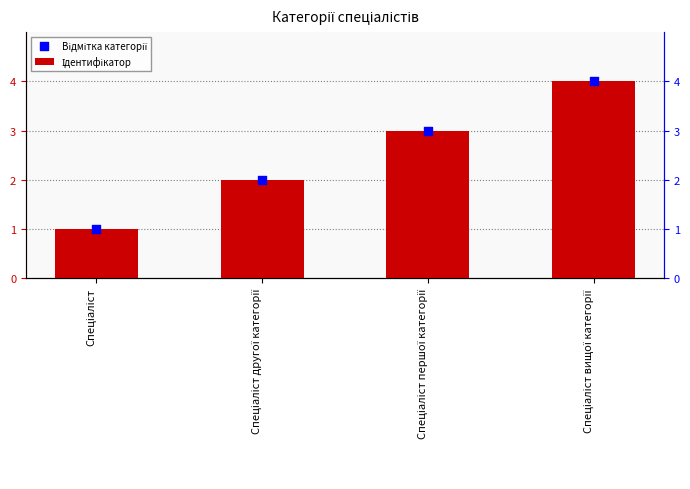

Which series reaches the maximum Y coordinate?

Ідентифікатор